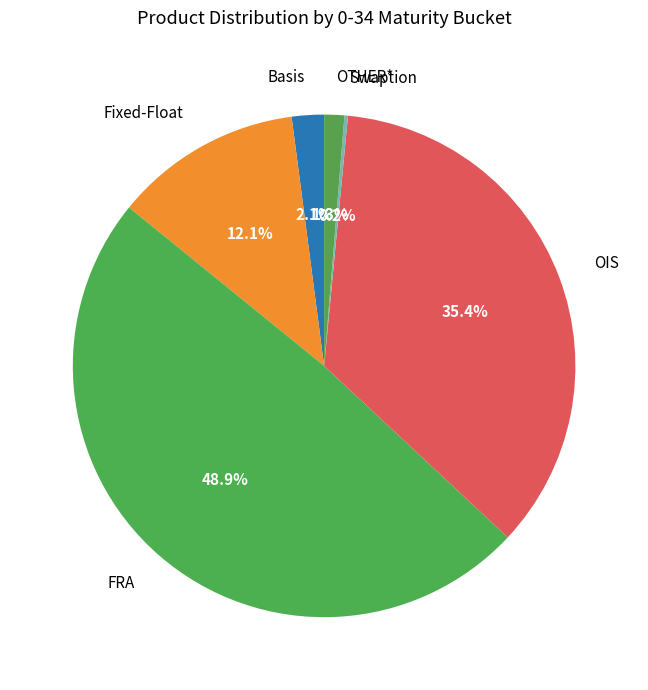

Does any single category account for the majority?

No